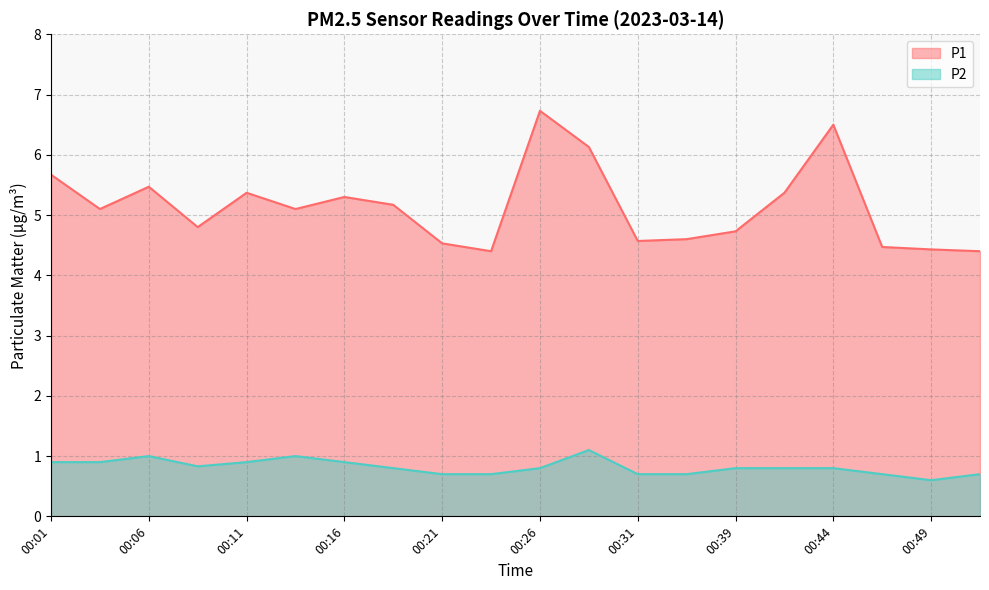

True or false: P1 and P2 cross at least once.

False